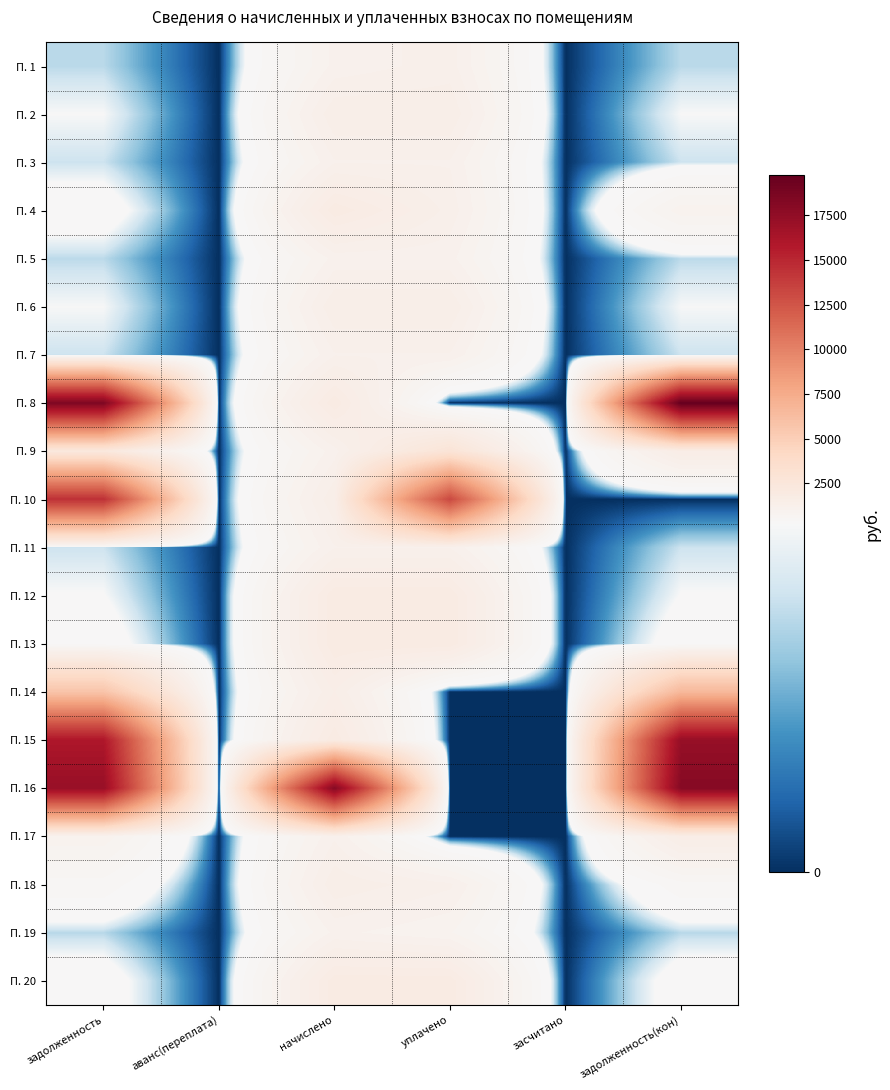

What is the greatest value displayed?

19758.0